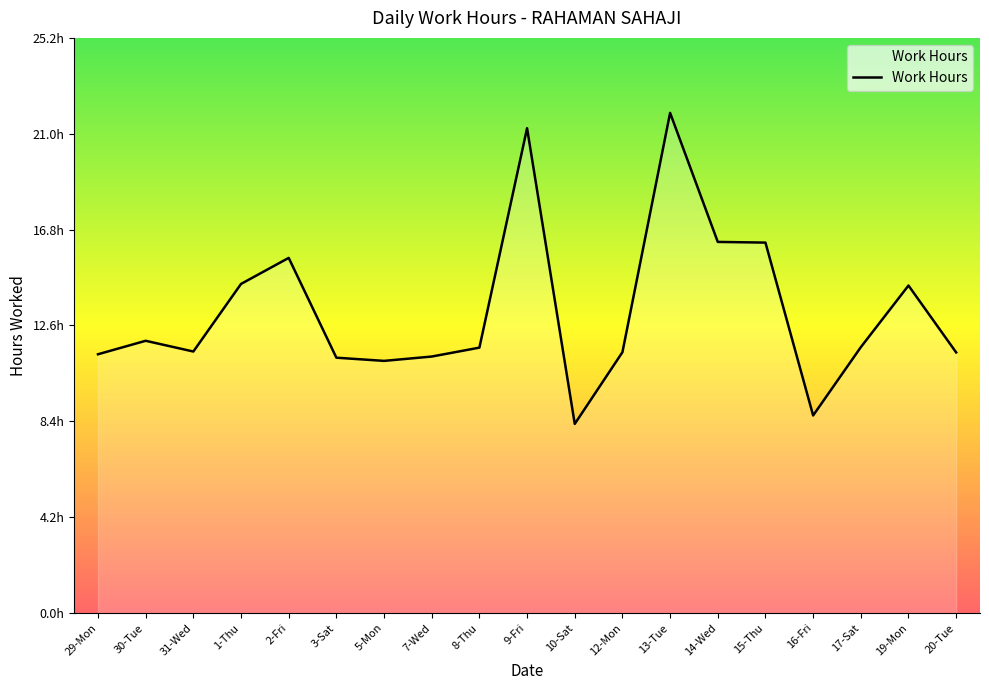

Does the chart have visible grid lines?

No